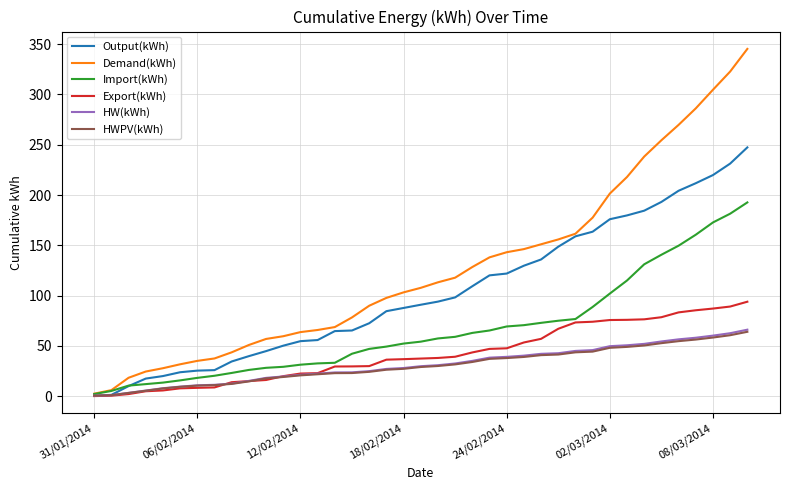

Which series has the largest total across all categories?

Demand(kWh)